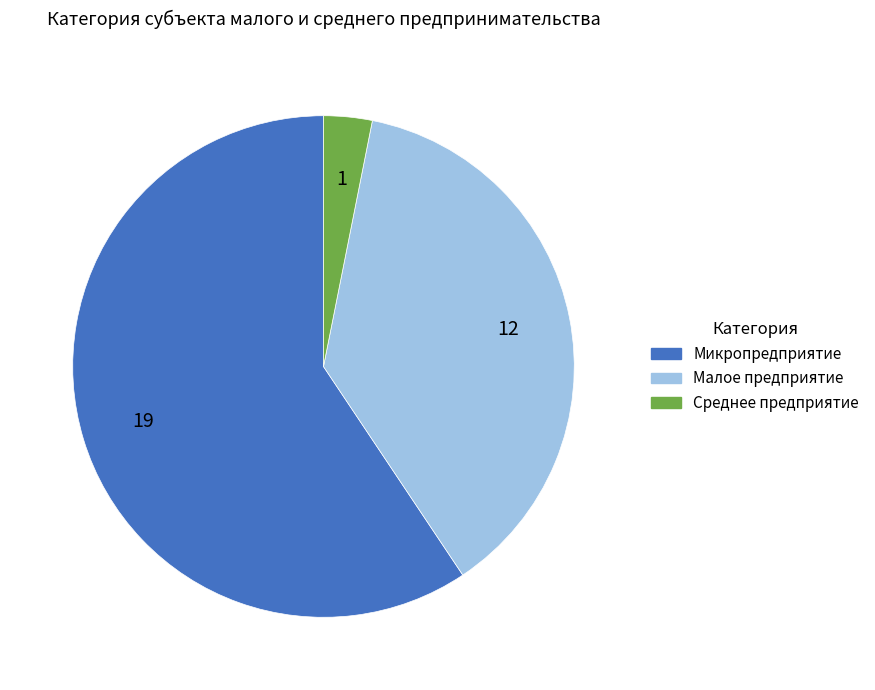

Approximately how many times larger is the value at Микропредприятие compared to Малое предприятие?

1.6